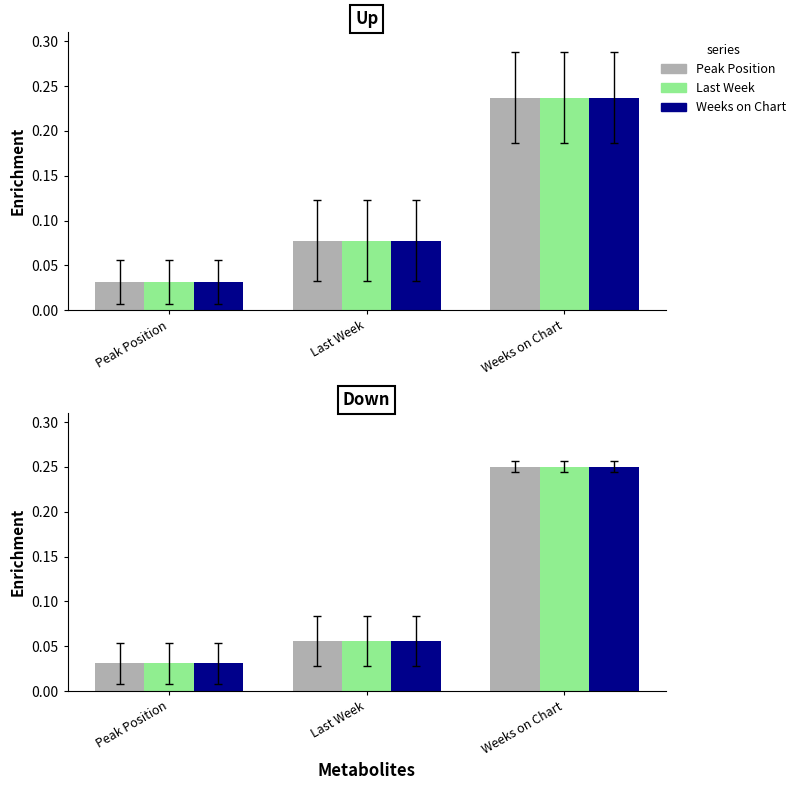

Between Last Week and Weeks on Chart, which series saw the biggest shift?

Peak Position